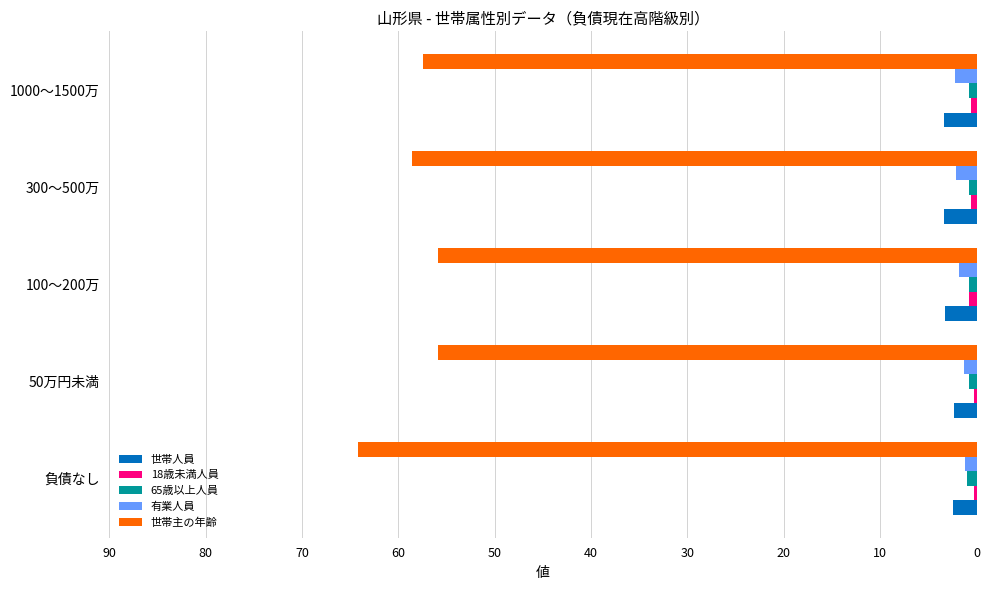

Which series has the largest total across all categories?

世帯主の年齢